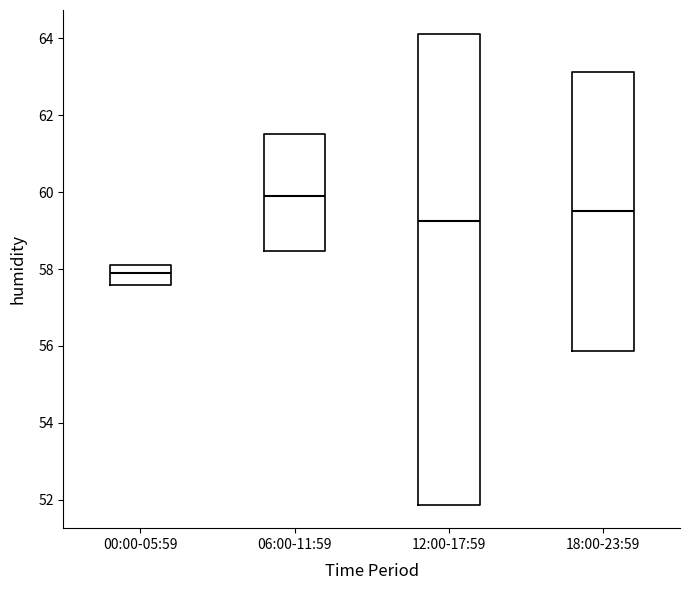

Which box has the lowest median line?

00:00-05:59